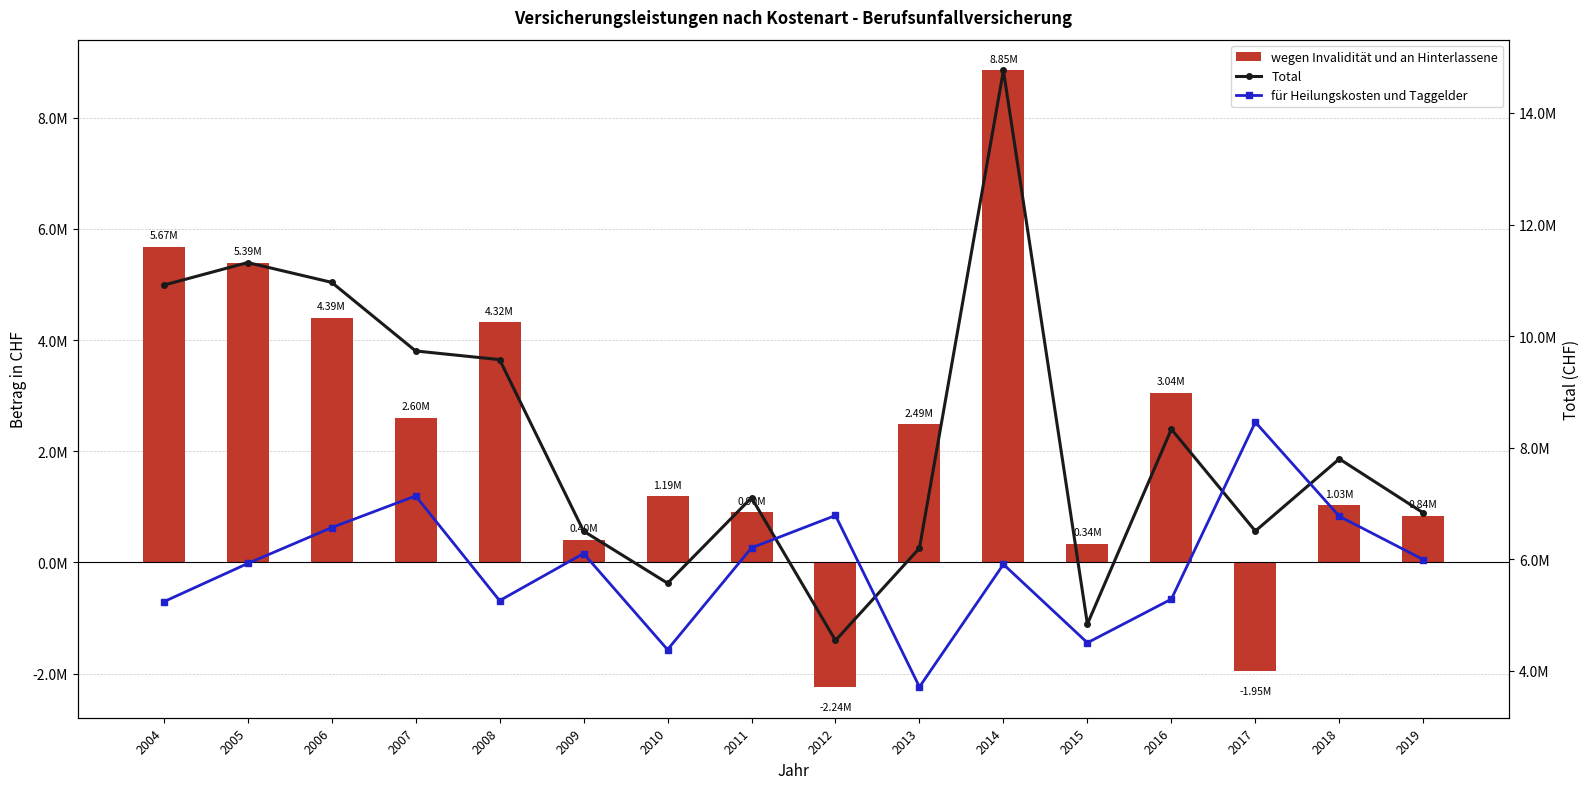

Rank the series by their average value, from highest to lowest.

Total, für Heilungskosten und Taggelder, wegen Invalidität und an Hinterlassene